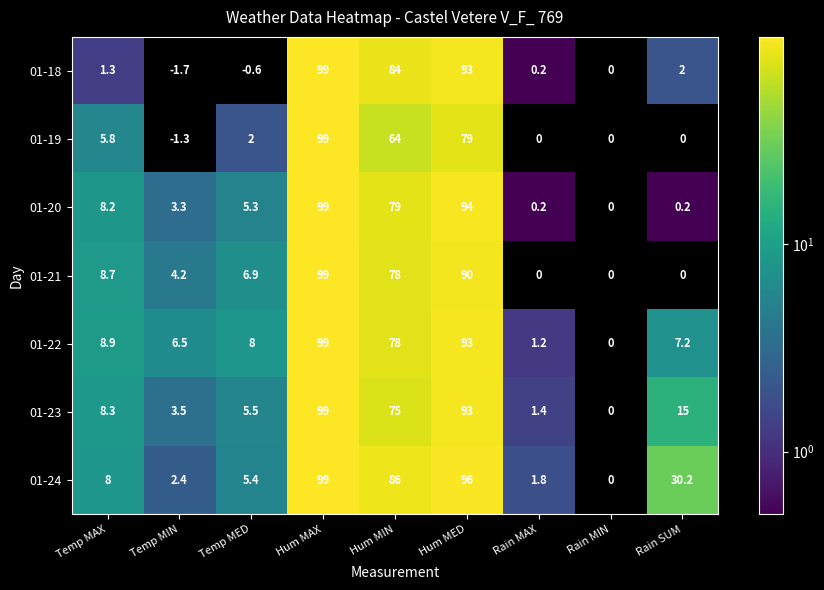

What is the highest value of the 01-24 series?

99.0